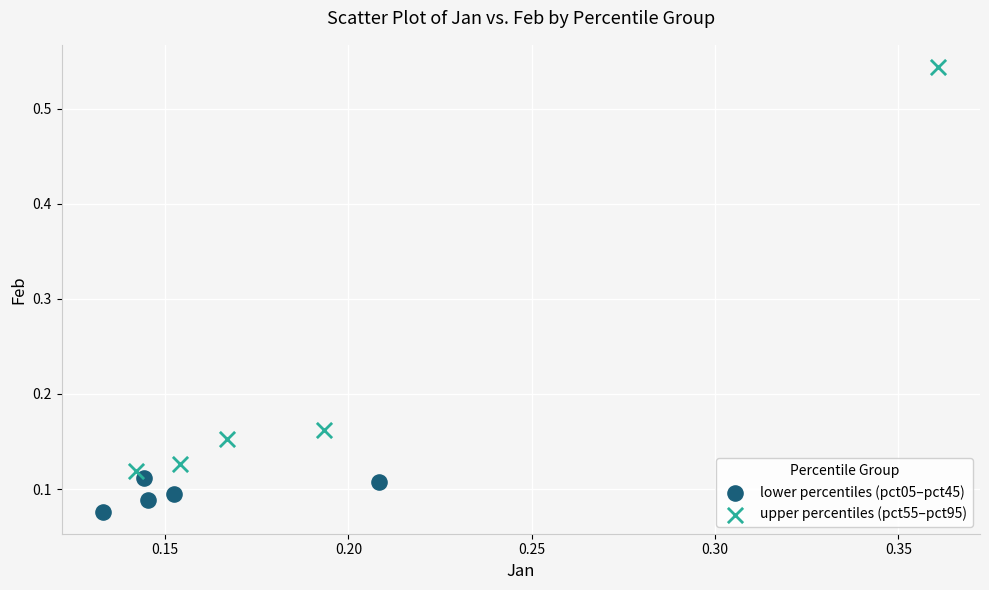

Which series reaches the minimum Y coordinate?

lower percentiles (pct05–pct45)